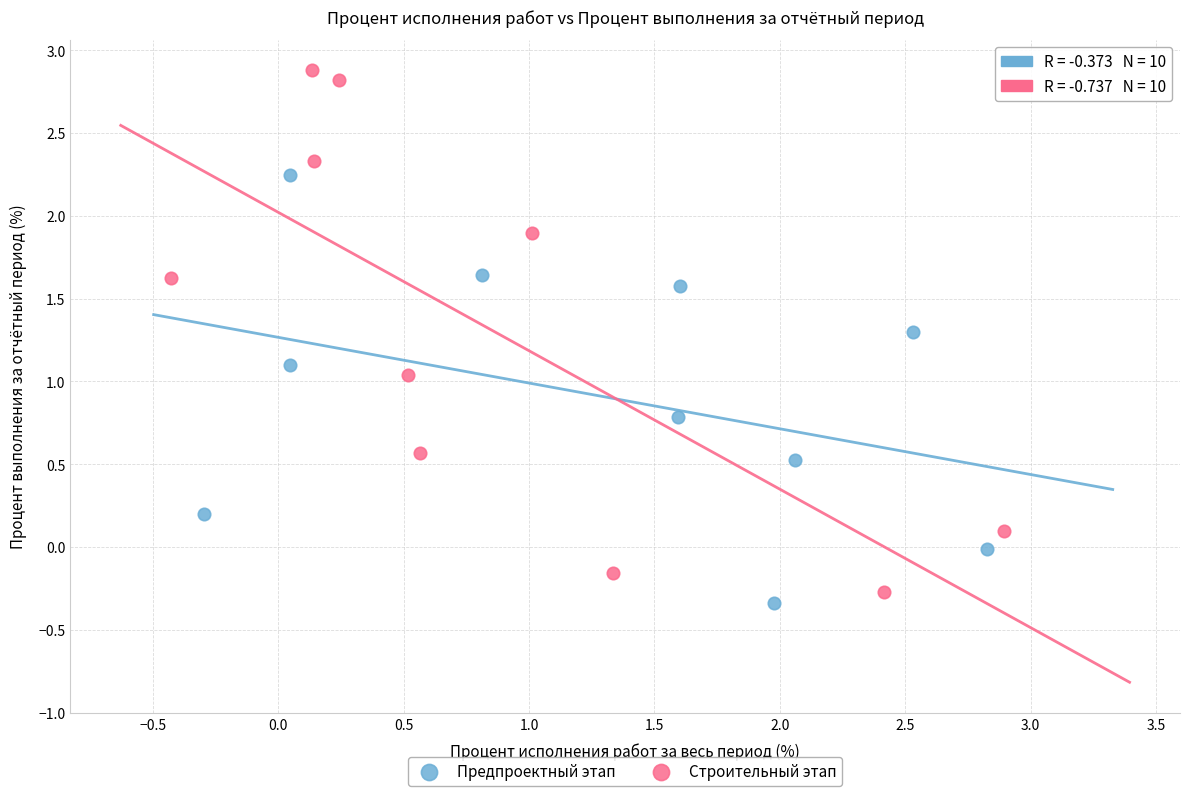

Which series has the widest spread of Y values?

Строительный этап